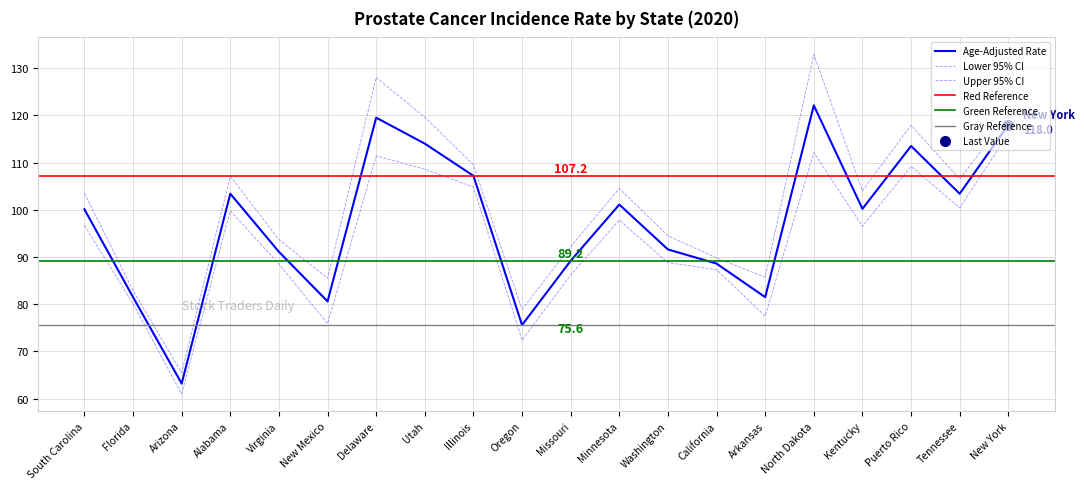

What is the label of the 11th point from the right?

Oregon